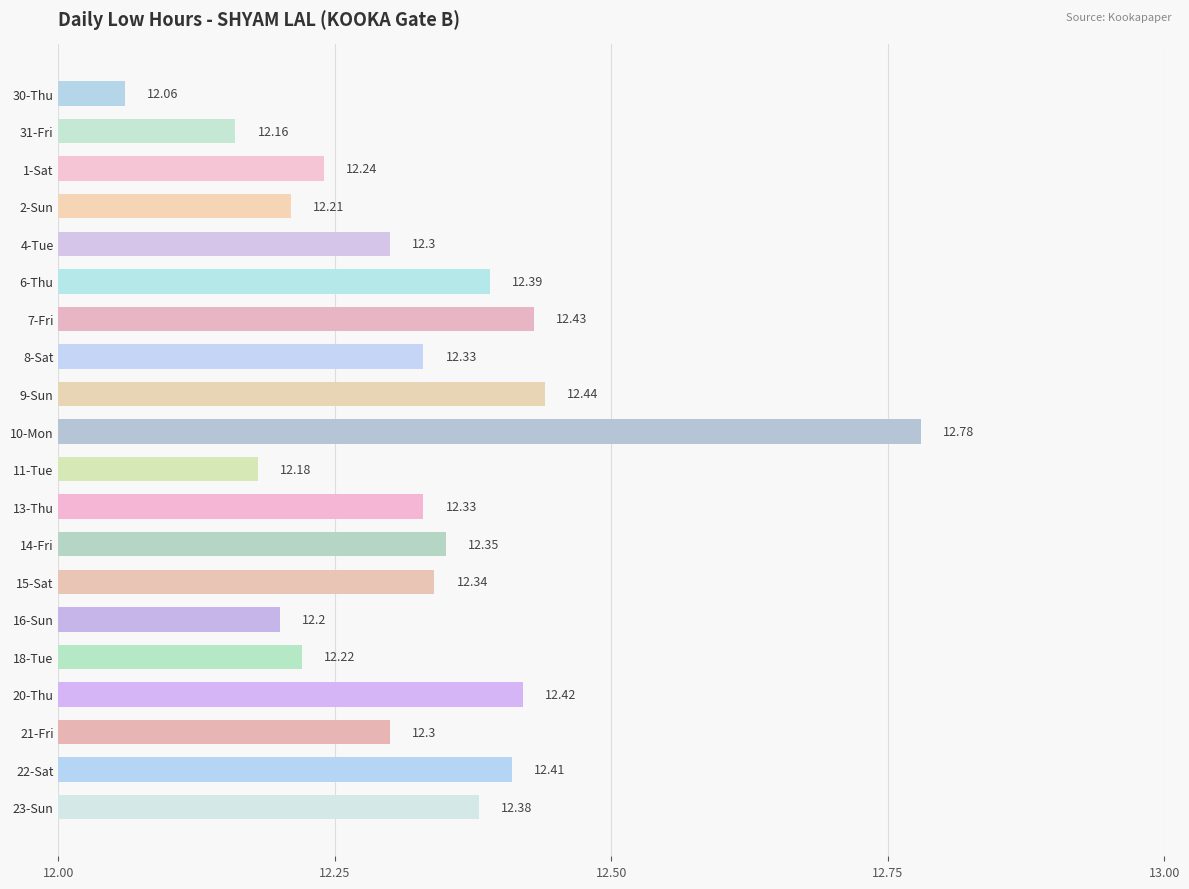

Does the chart contain any negative values?

No